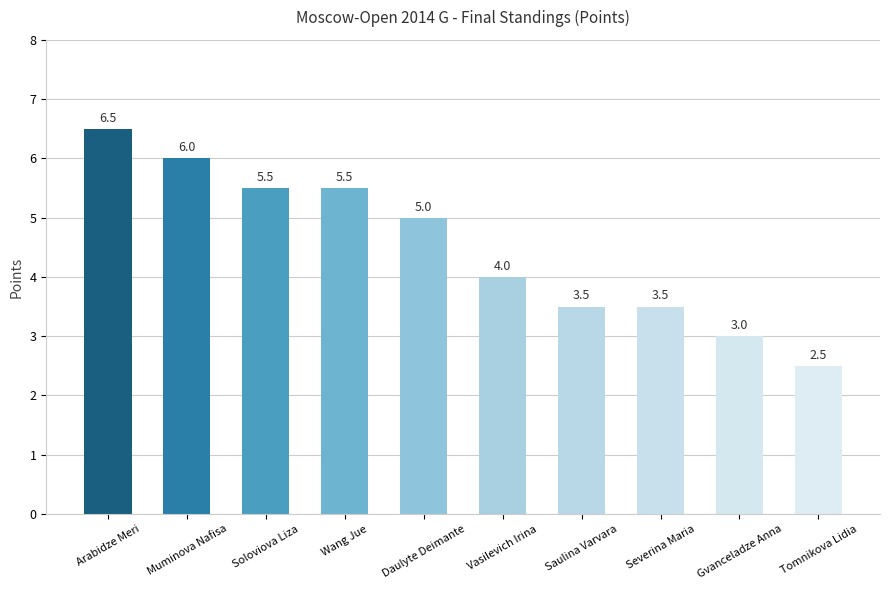

What is the sum of the values at Severina Maria and Tomnikova Lidia?

6.0